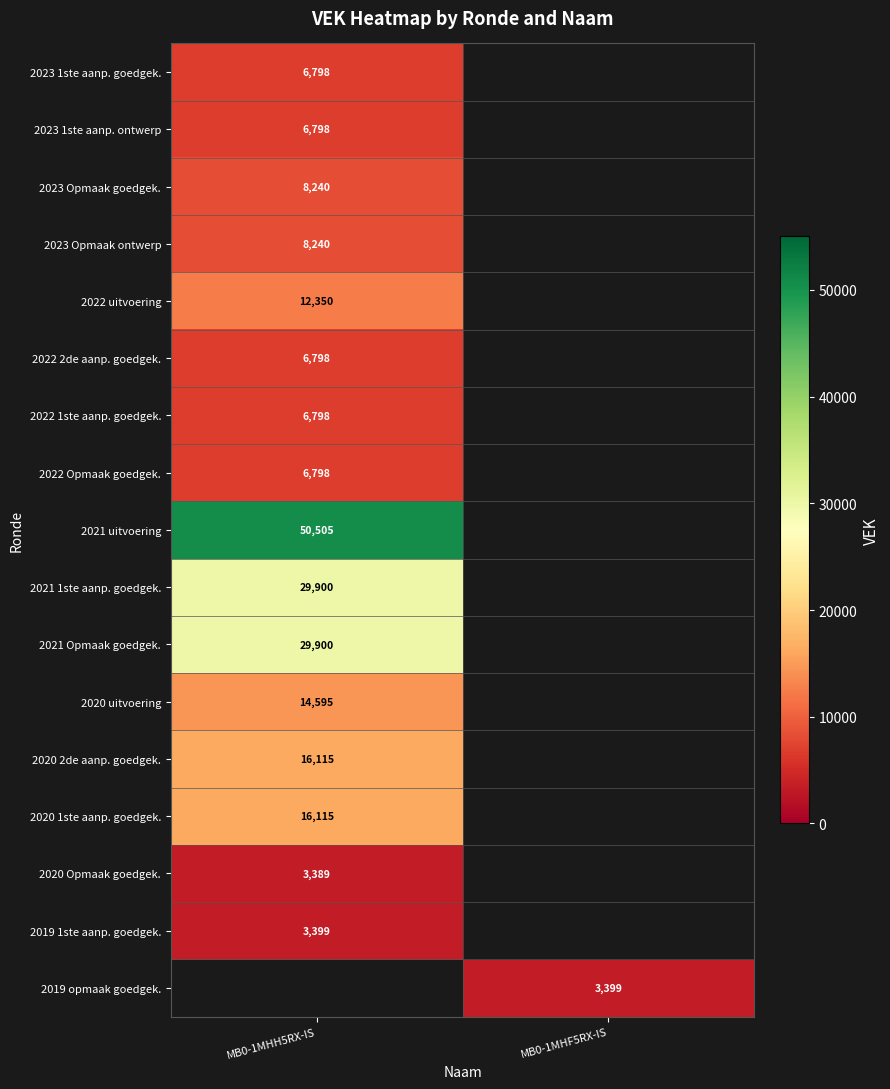

The value of 2022 Opmaak goedgek. at MB0-1MHH5RX-IS is 6798. True or false?

True